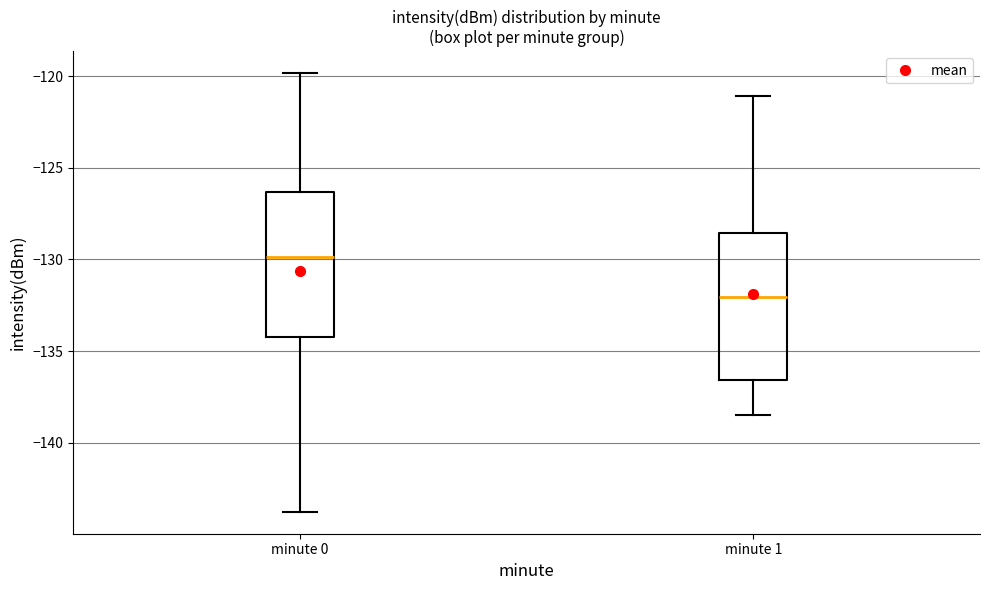

Reading left to right, transcribe this box plot: for each box, give where its median line is, the range the box spans, and where its two whiskers end, as read against the y-axis. The values are not printed on the chart, so give them approximately, as read against the axis.

minute 0: median -130.0, box -134.0 to -126.5, whiskers -144.0 to -120.0
minute 1: median -132.0, box -136.5 to -128.5, whiskers -138.5 to -121.0